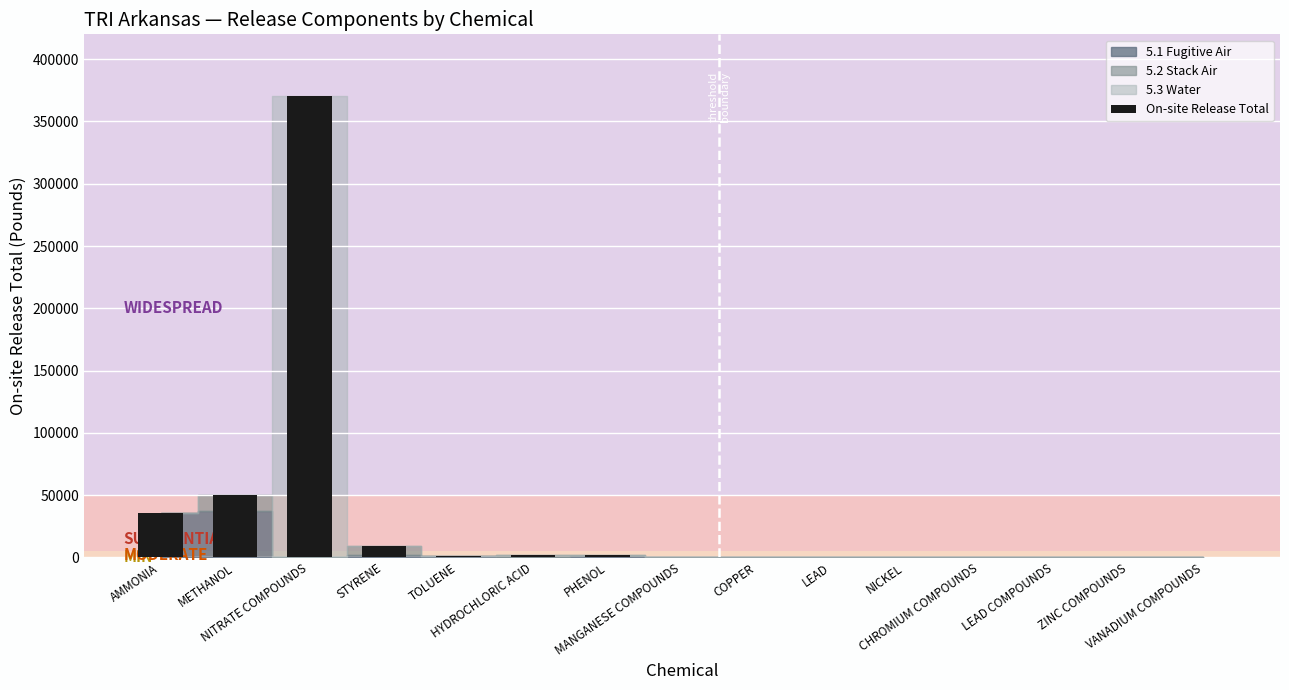

What is the greatest value displayed?

370297.0